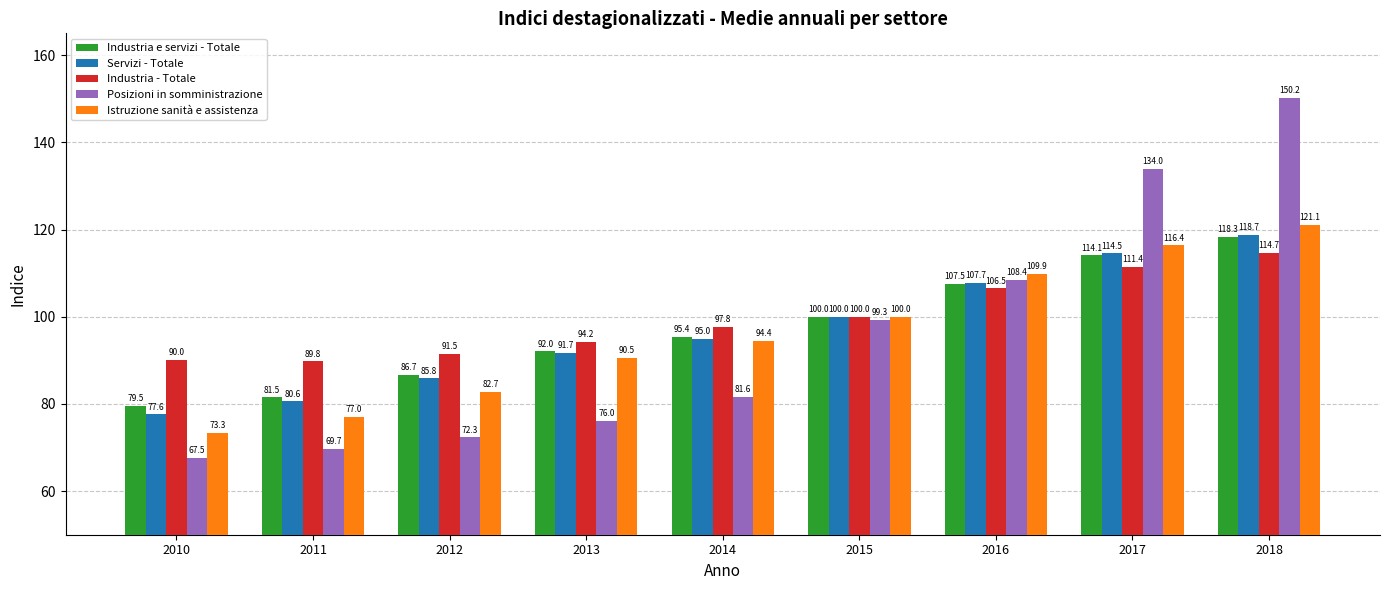

What is the total value across all series at 2016?

540.0